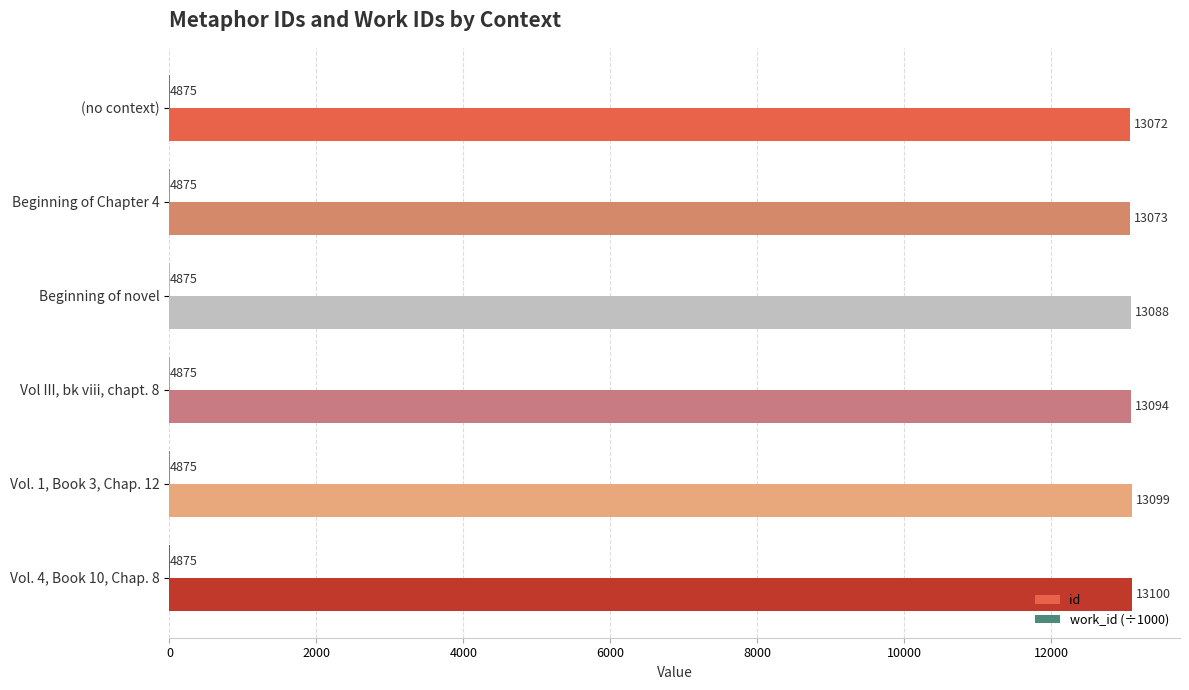

How many categories are shown in the chart?

6